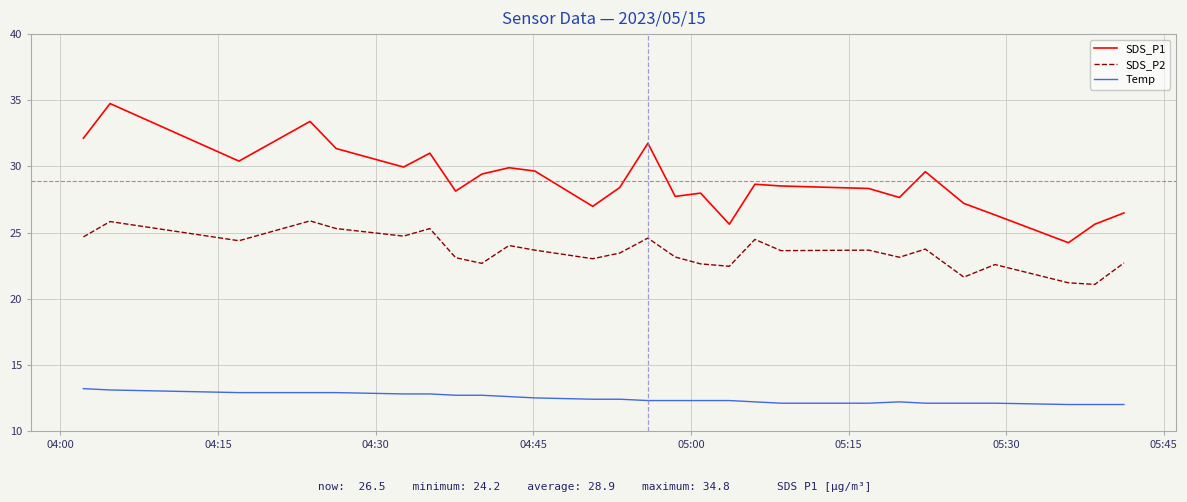

What is the difference between the maximum and minimum values in the SDS_P1 series?

10.5